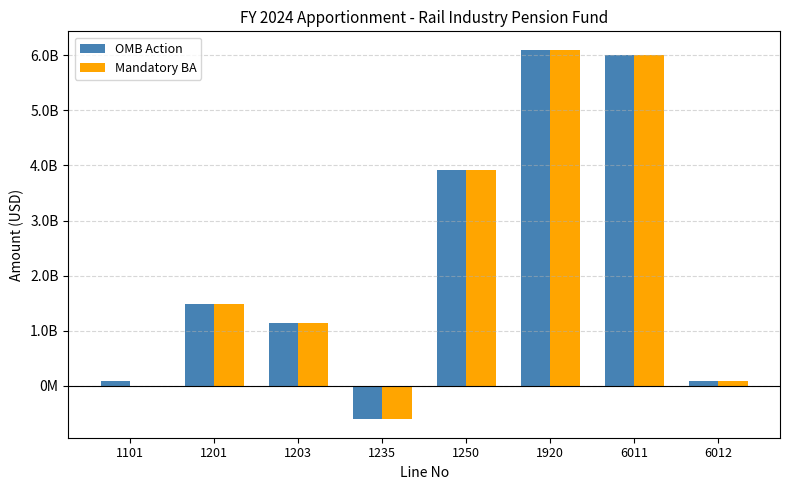

Is it true that Mandatory BA equals -2158334407 at 1101?

False